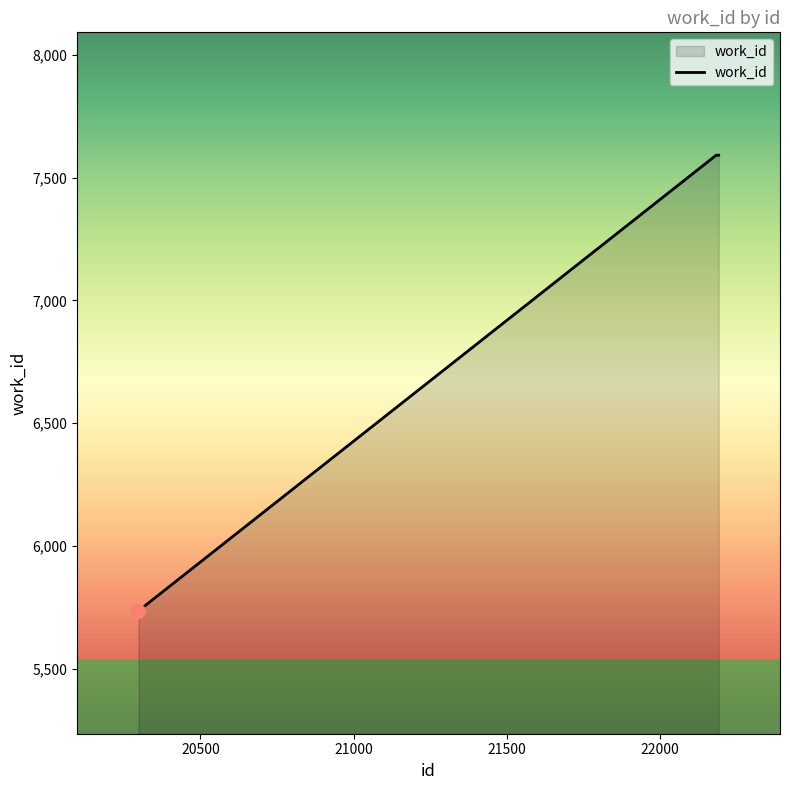

What is the smallest value displayed?

5736